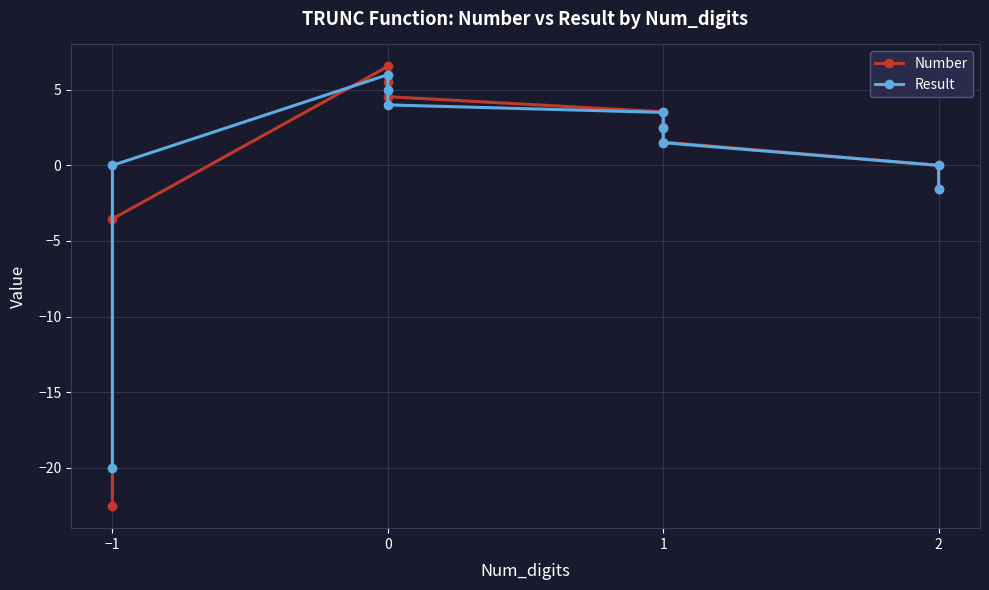

What is the difference between the second highest and minimum values in the Number series?

28.1